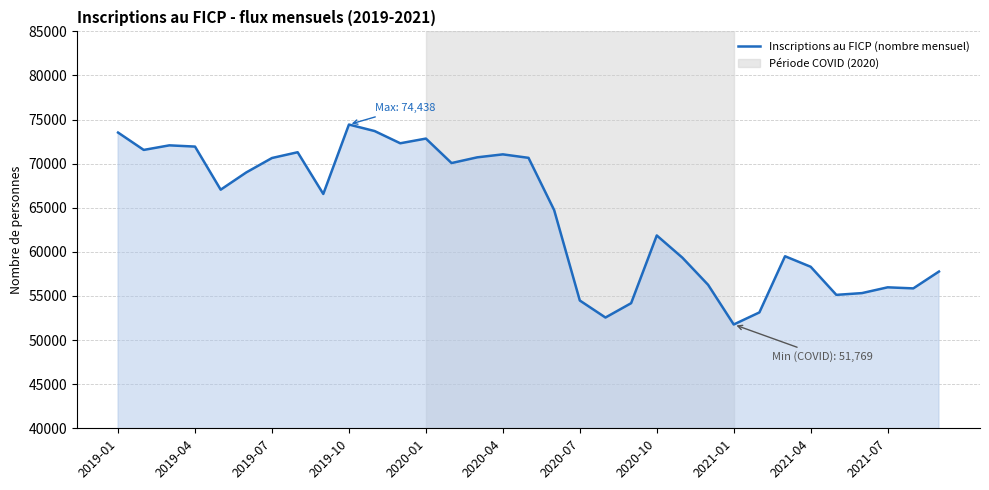

Does the chart have visible grid lines?

Yes